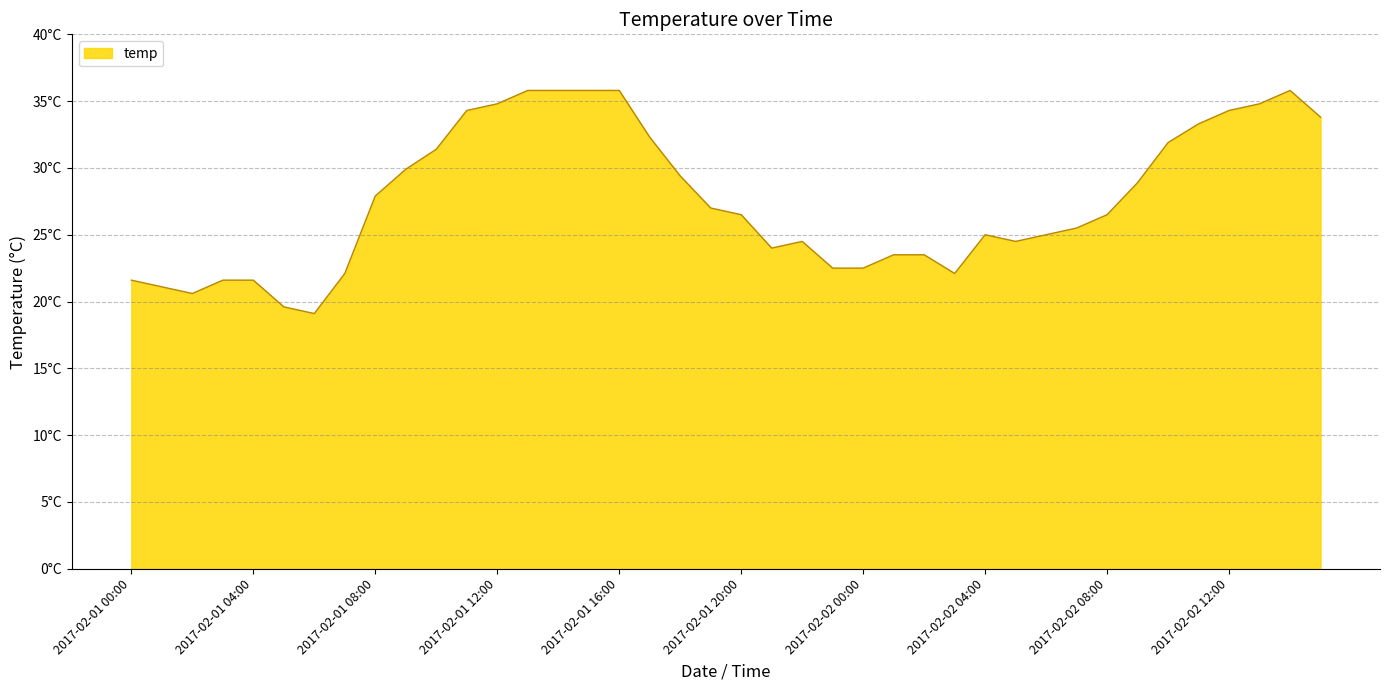

At which category does the chart reach its minimum across all series?

2017-02-01 06:00